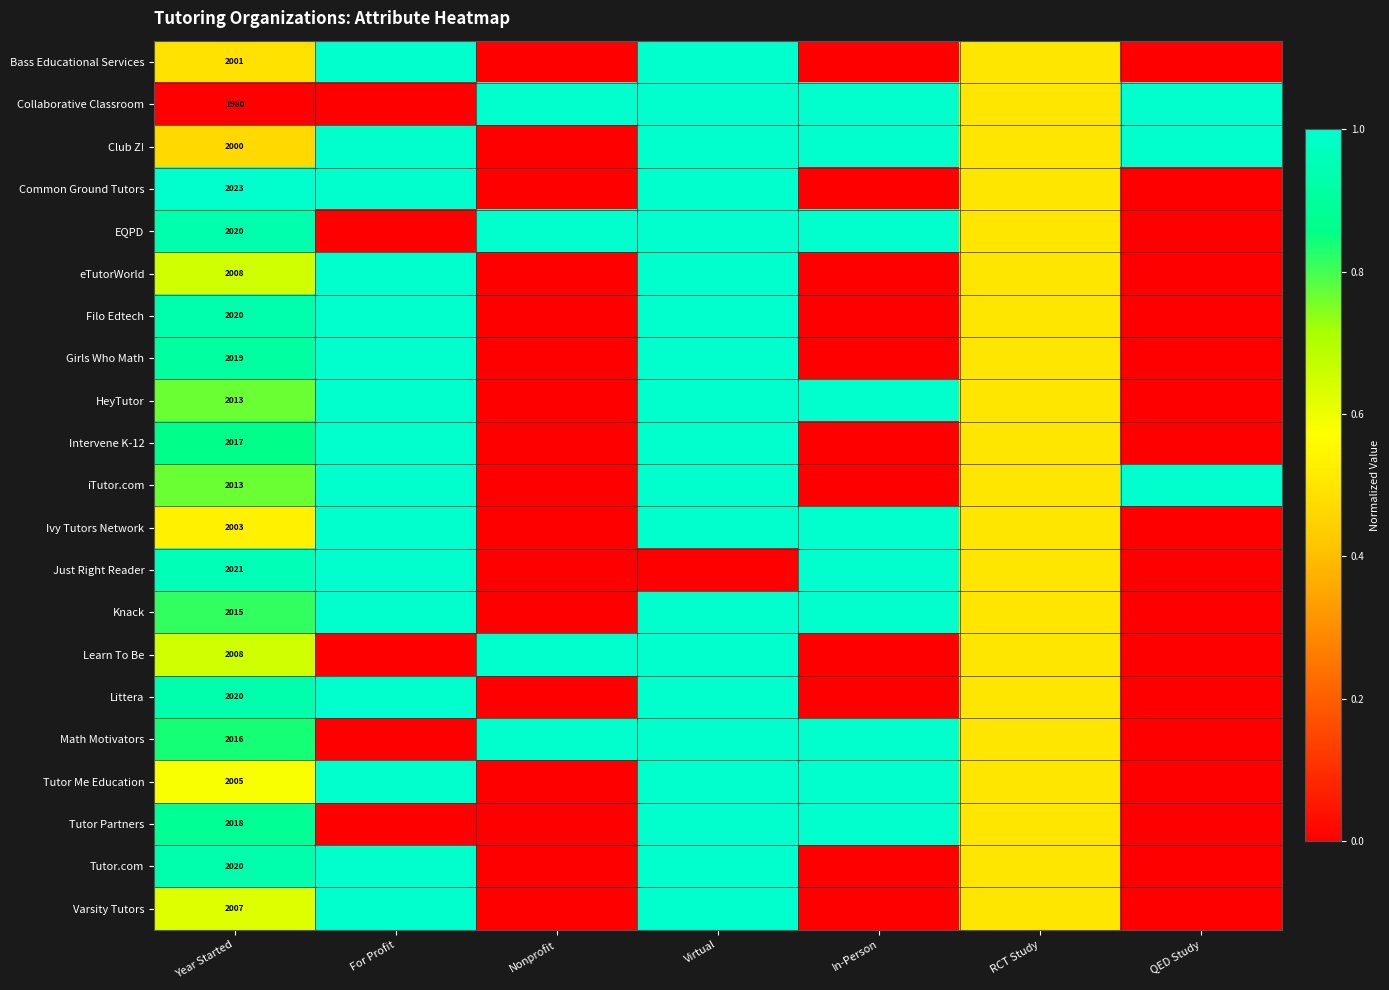

Which label corresponds to the smallest value in the chart?

Nonprofit